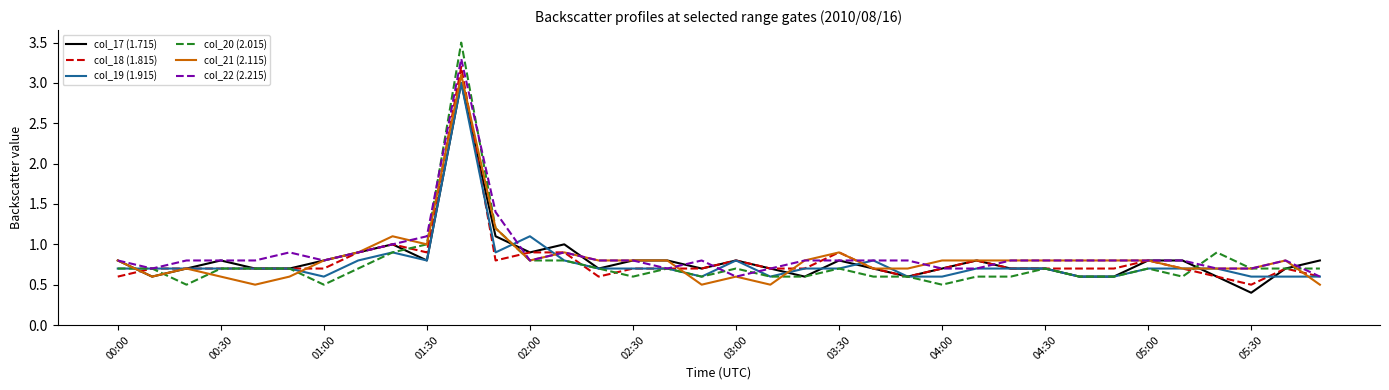

What is the lowest value of the col_17 (1.715) series?

0.4